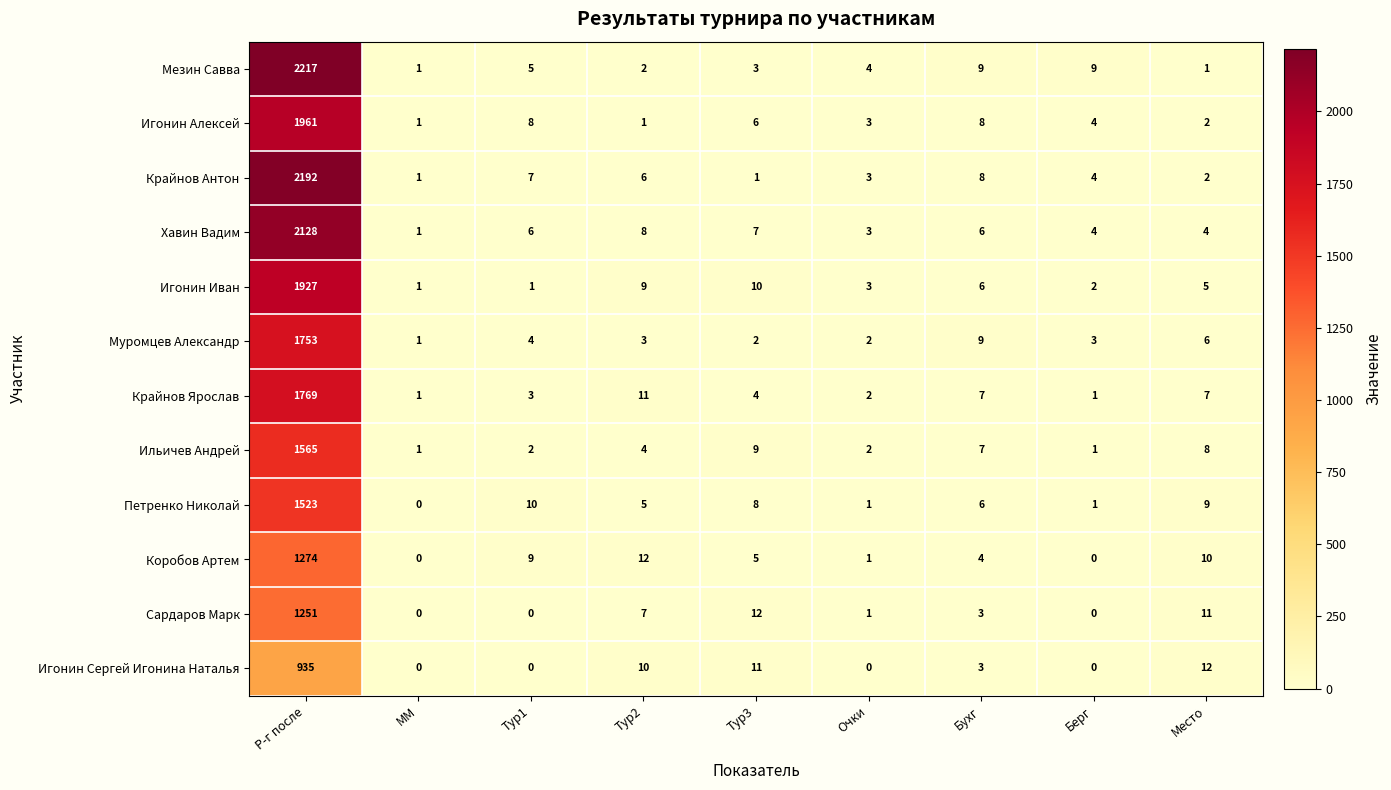

At how many categories does at least one series exceed 2202?

1